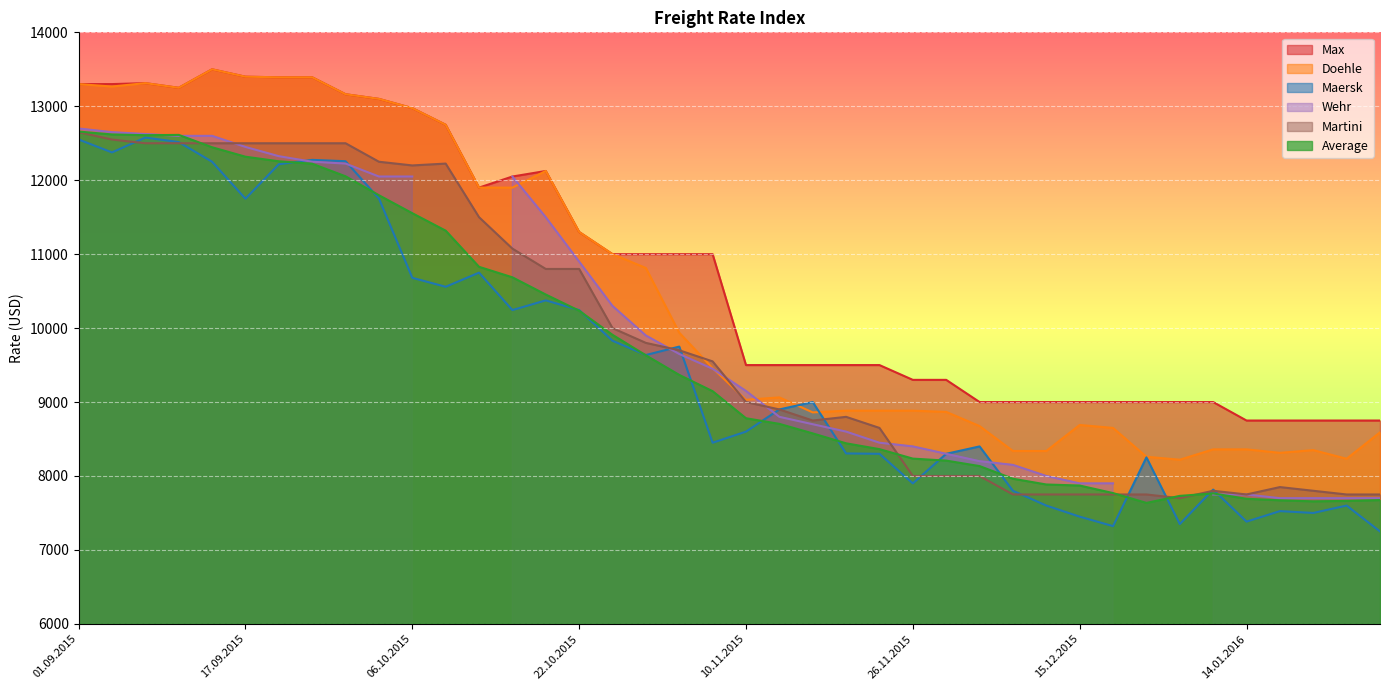

Which category has the highest value in the Doehle series?

15.09.2015